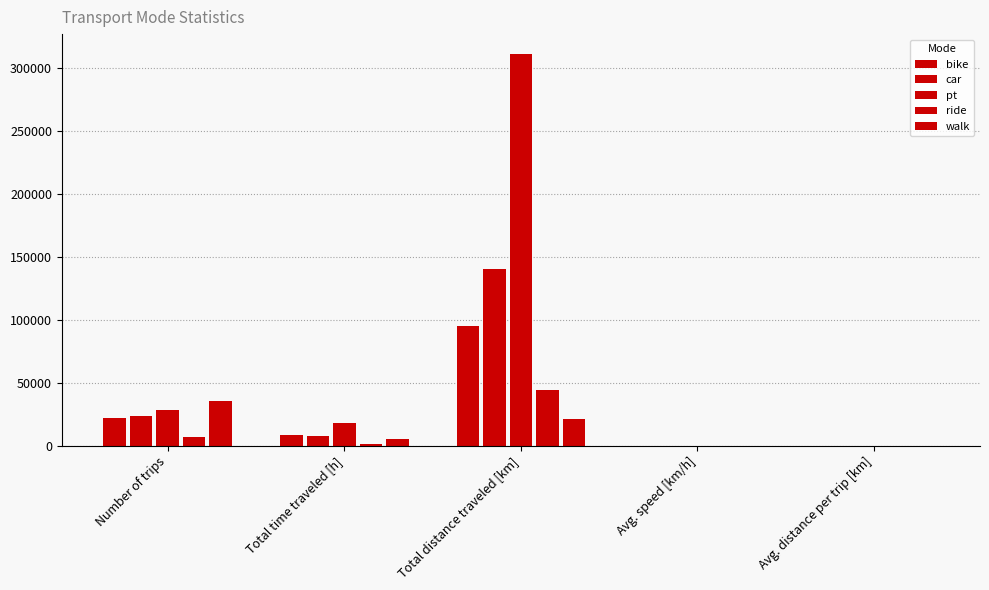

Count the number of data series in this chart.

5